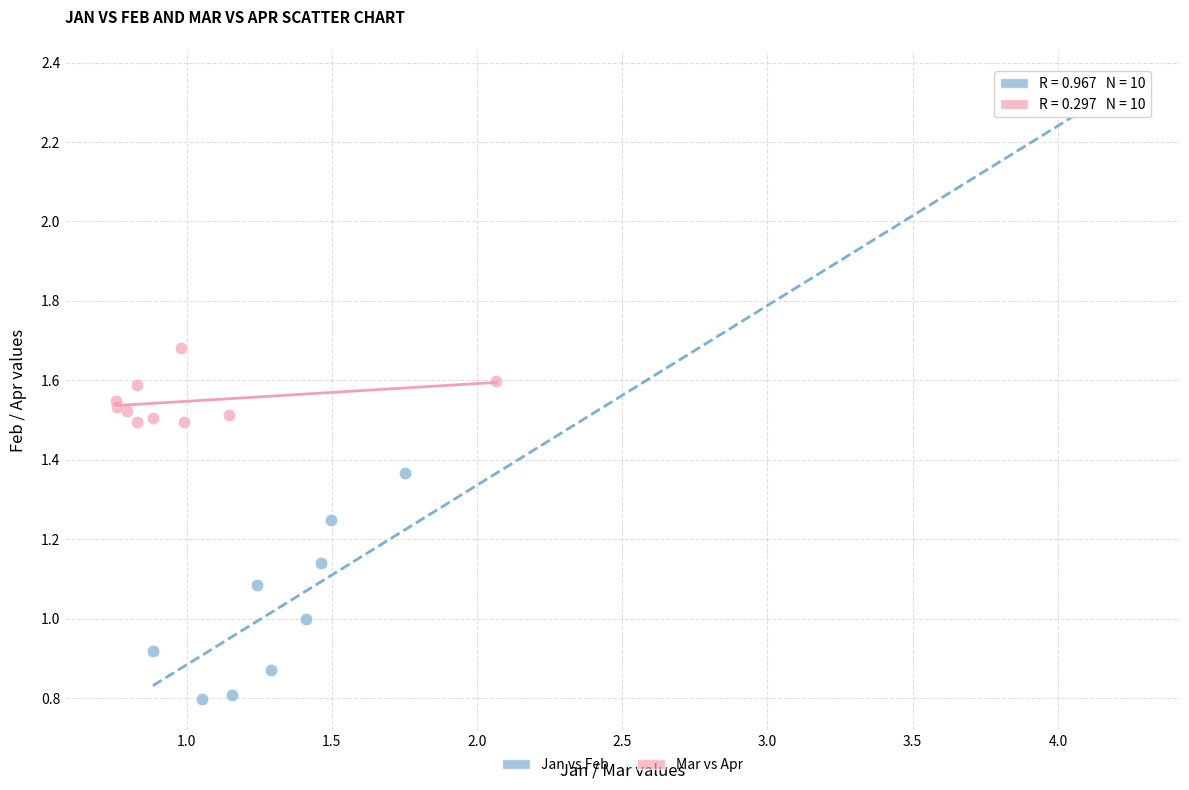

Which series contains the lowest Y value?

Jan vs Feb